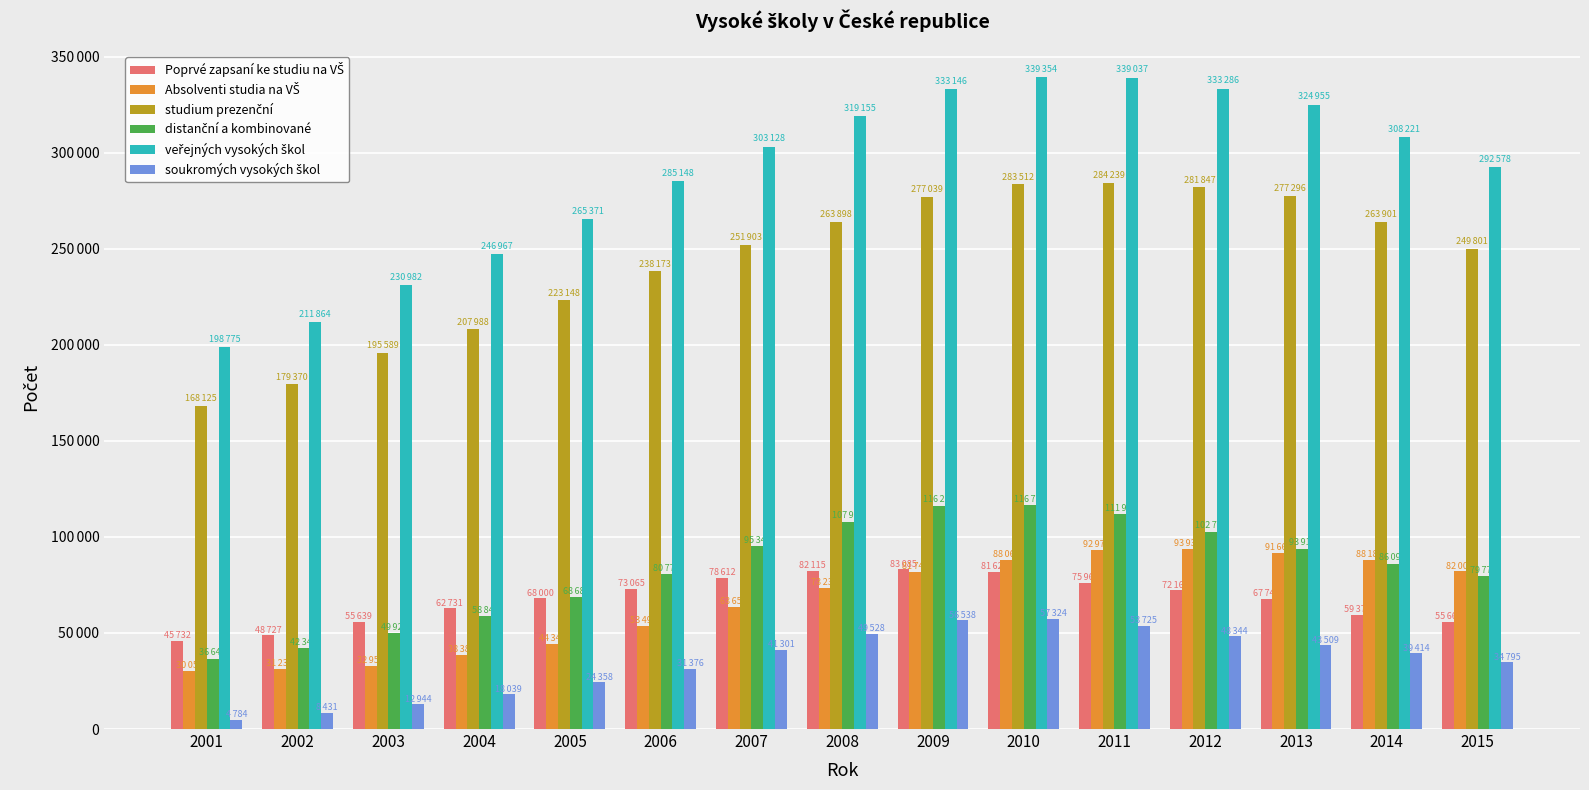

Does the chart contain stacked bars?

No